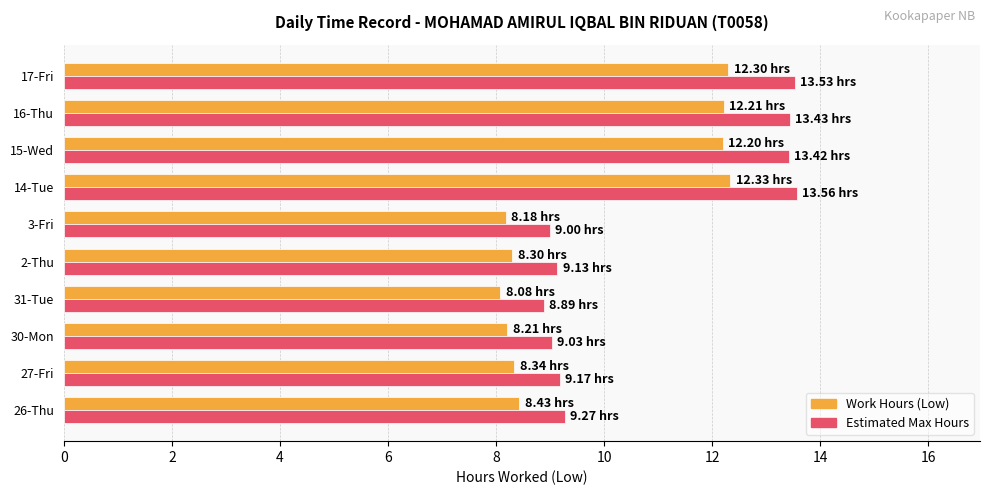

Rank the series by their average value, from lowest to highest.

Work Hours (Low), Estimated Max Hours